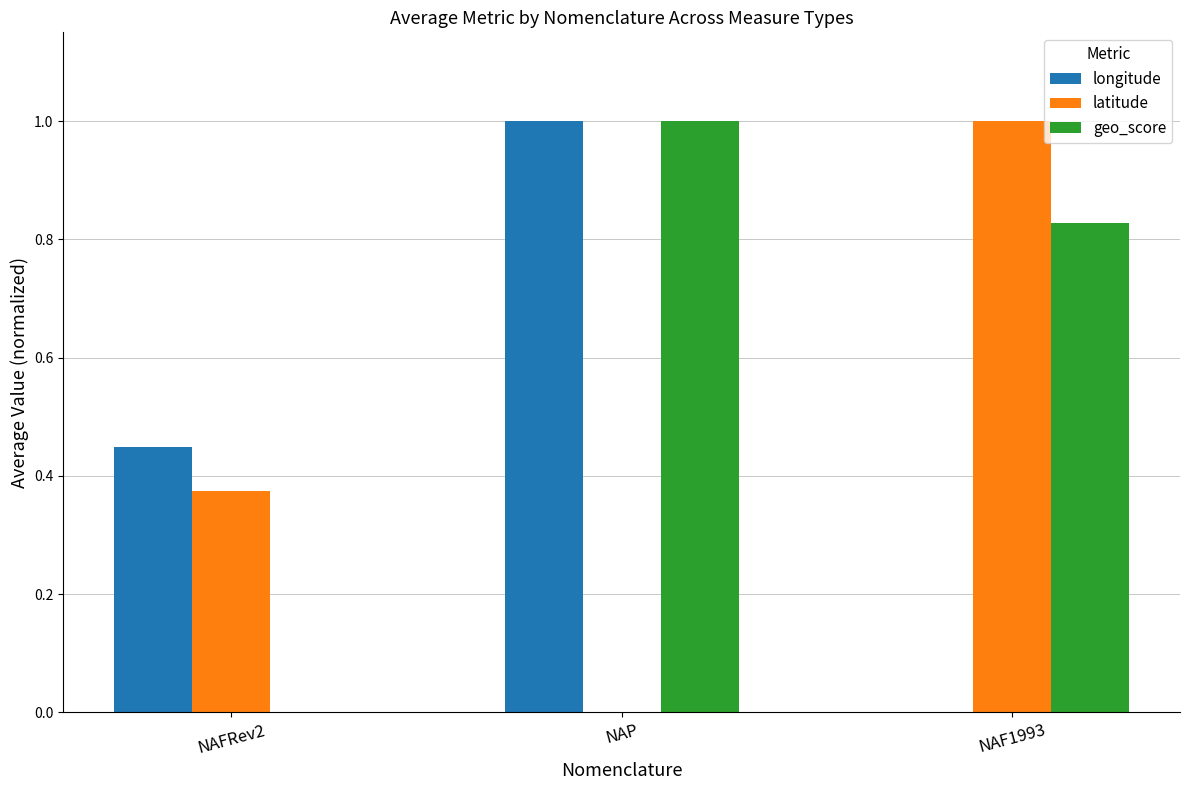

What is the total value across all series at NAF1993?

1.8